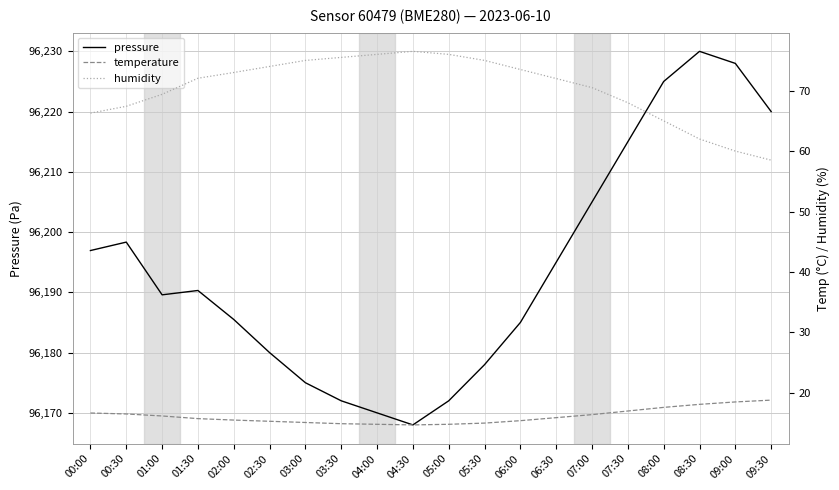

Which series has the largest total across all categories?

pressure